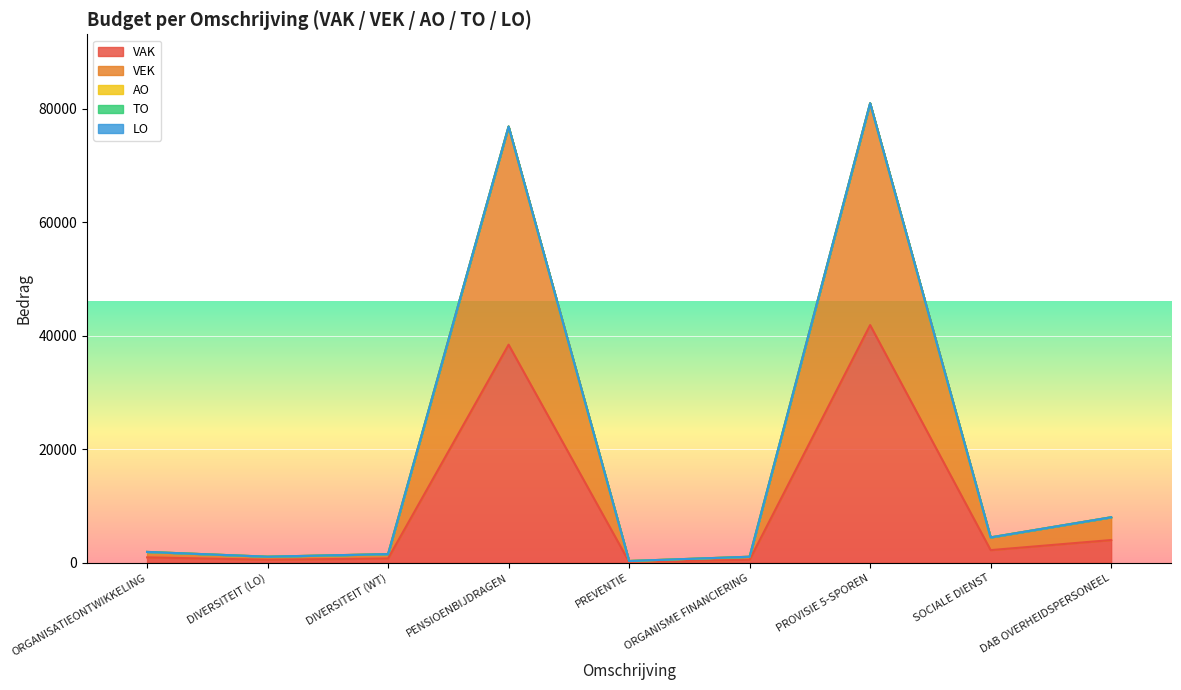

How many lines are shown in the chart?

5